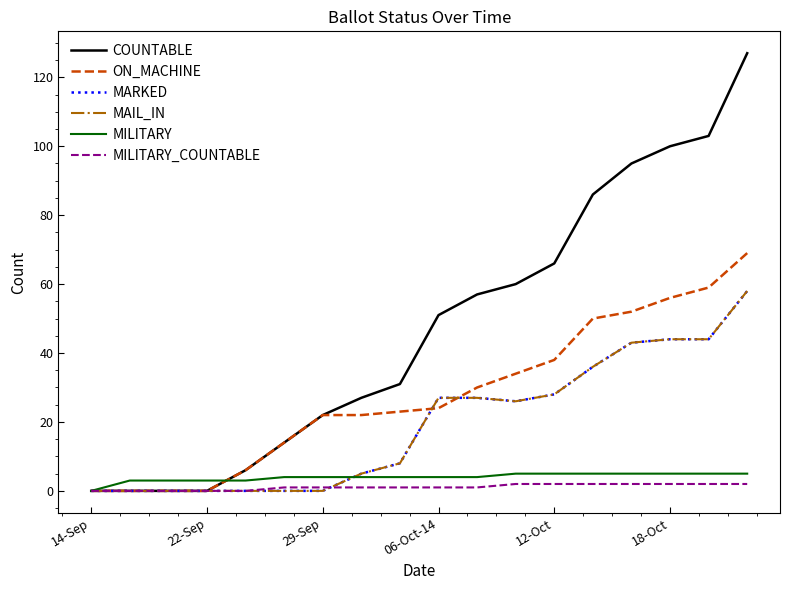

Is this an area chart (filled region under the line)?

No